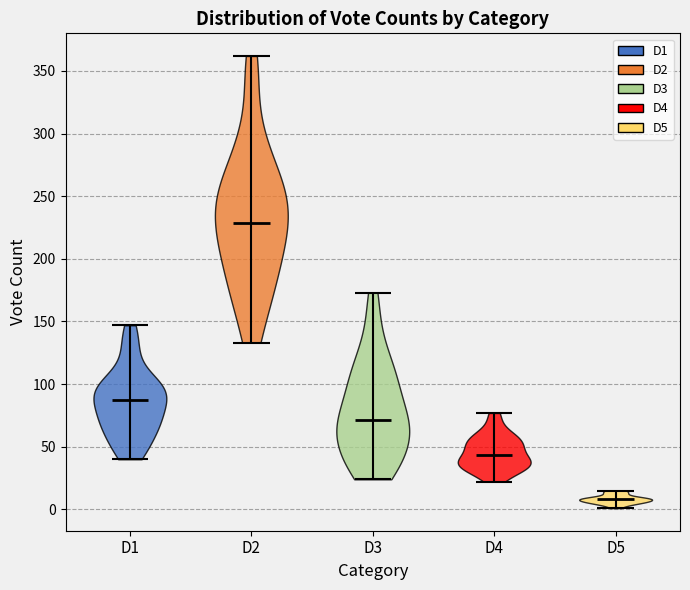

Which violin has the highest median line?

D2